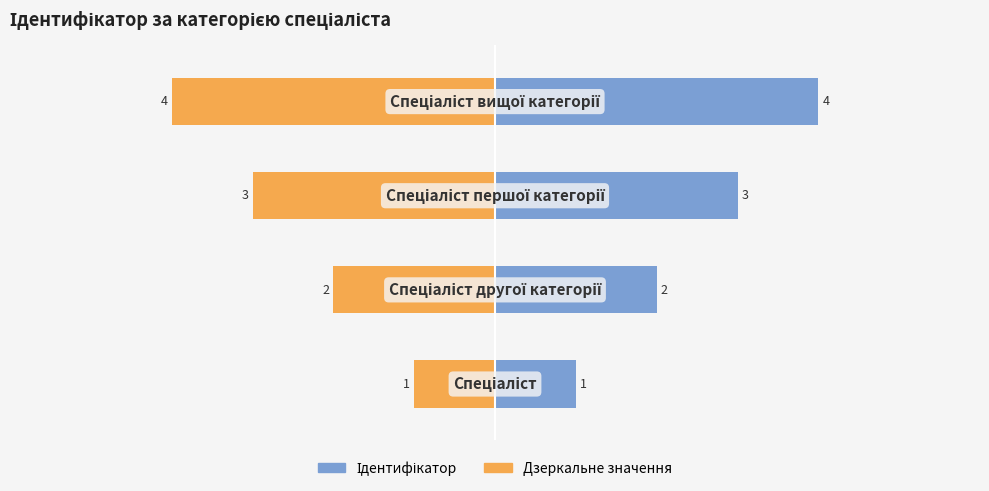

Reading left to right, list all the values displayed in this chart.

Ідентифікатор: 1	2	3	4
Дзеркальне значення: -1	-2	-3	-4